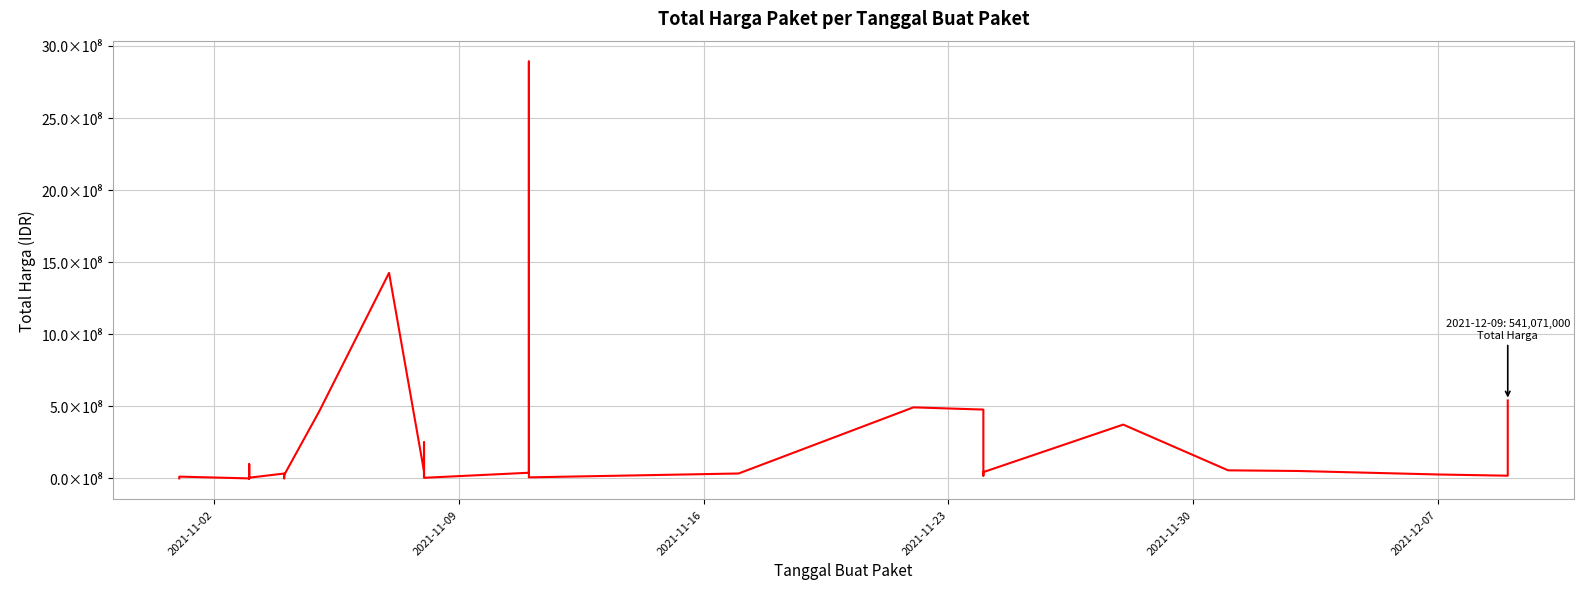

Is this an area chart (filled region under the line)?

No